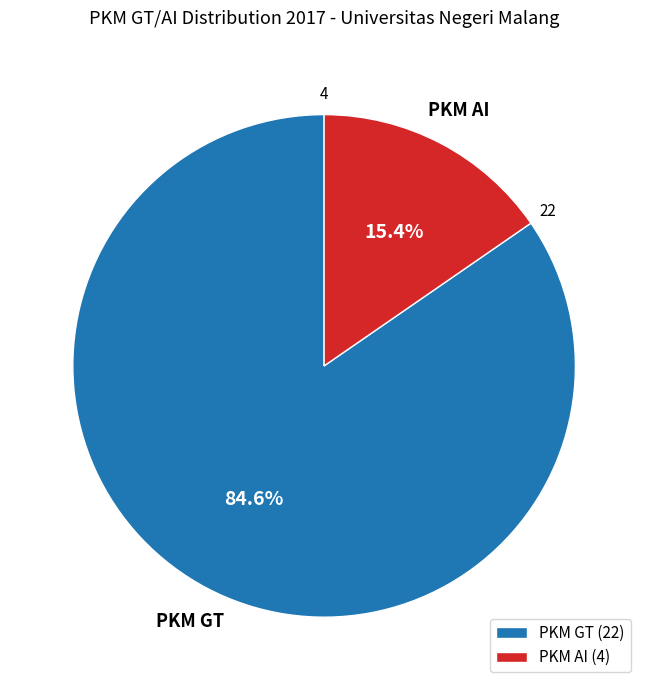

What is the largest slice in the pie chart?

PKM GT